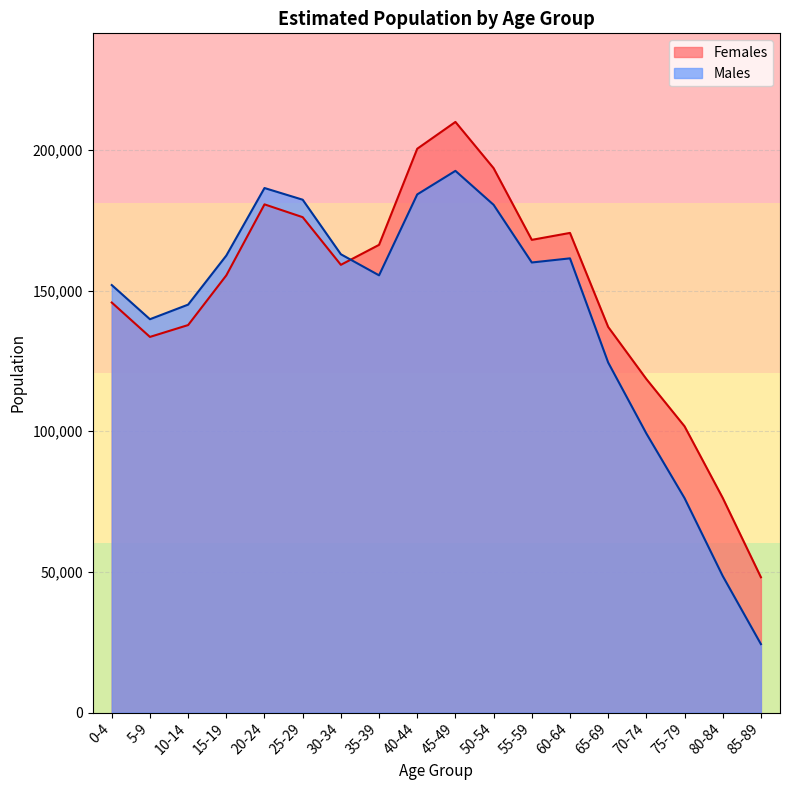

Which has a higher value, 70-74 or 0-4?

0-4